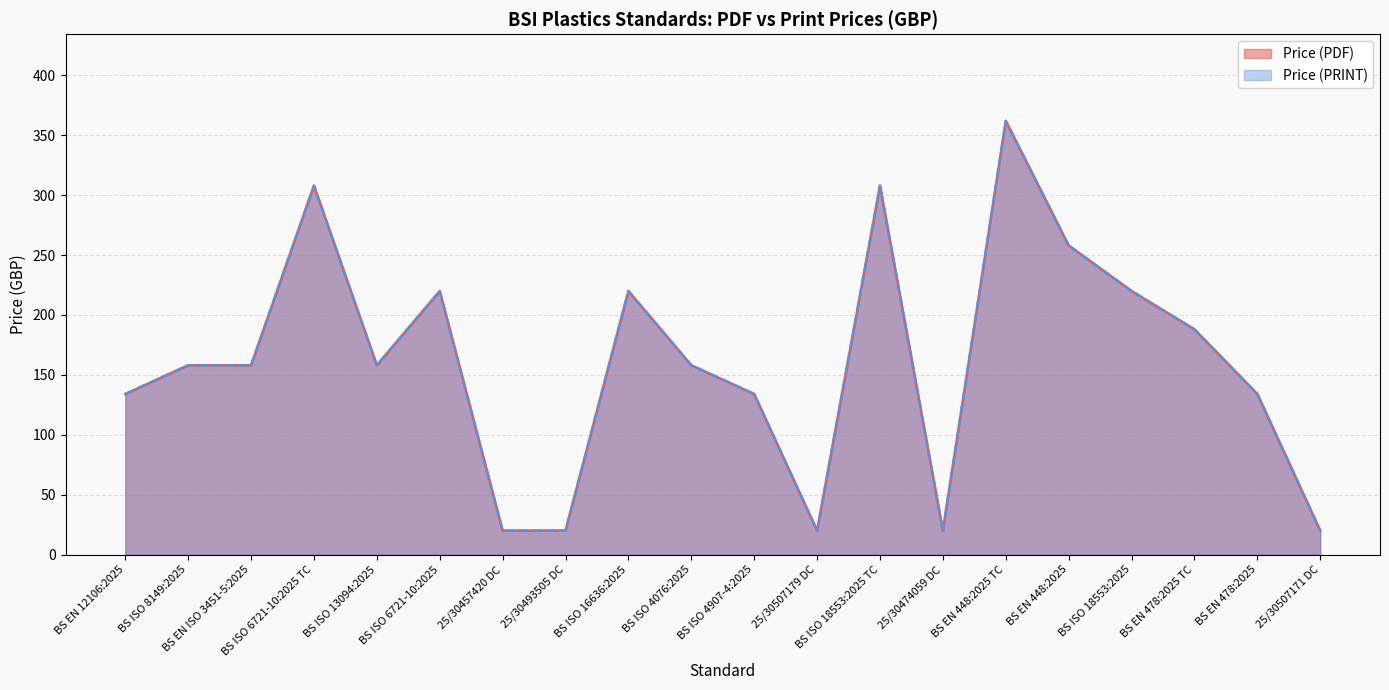

Which category has the lowest value across all series?

25/30457420 DC